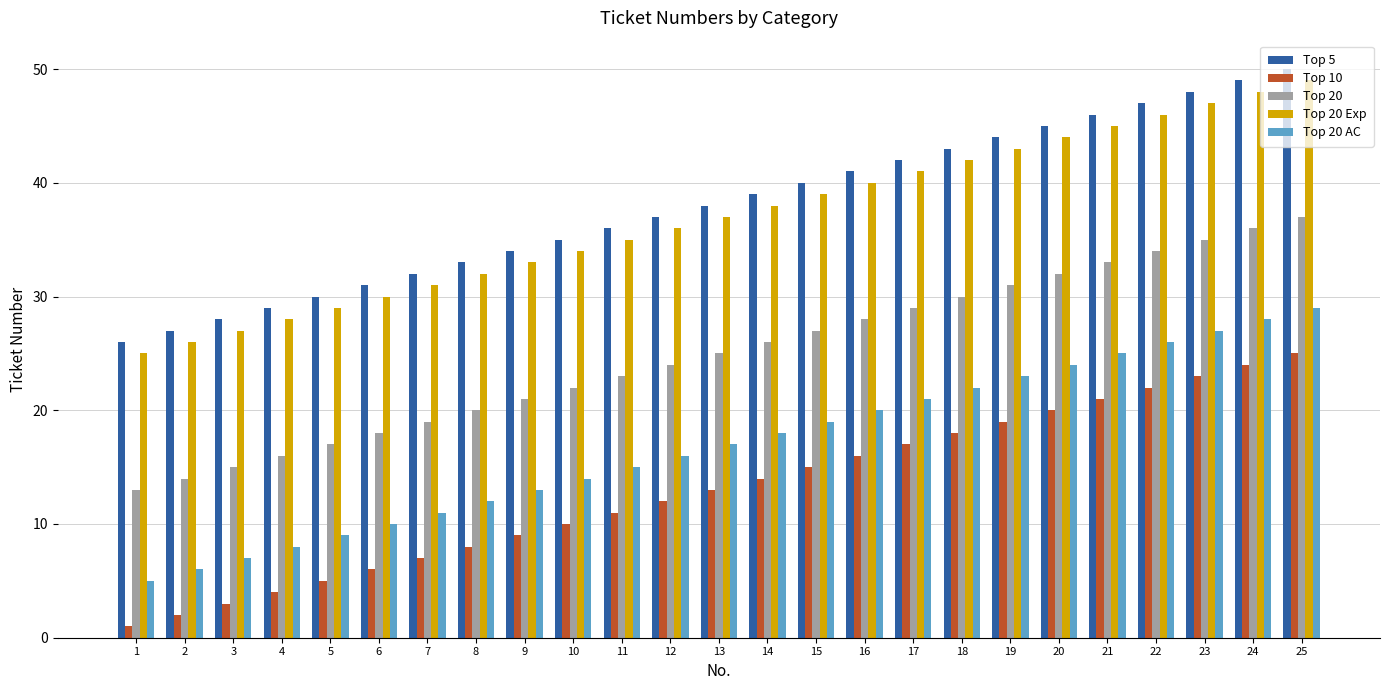

What is the difference between the second highest and minimum values in the Top 20 Exp series?

23